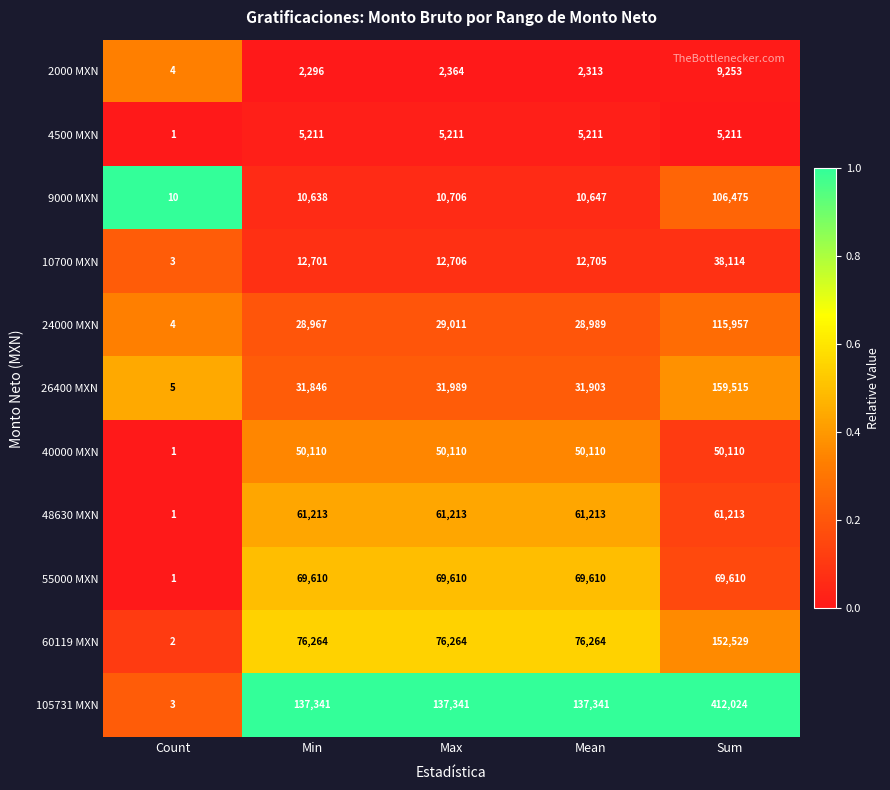

Read the 2000 MXN value at Mean.

2313